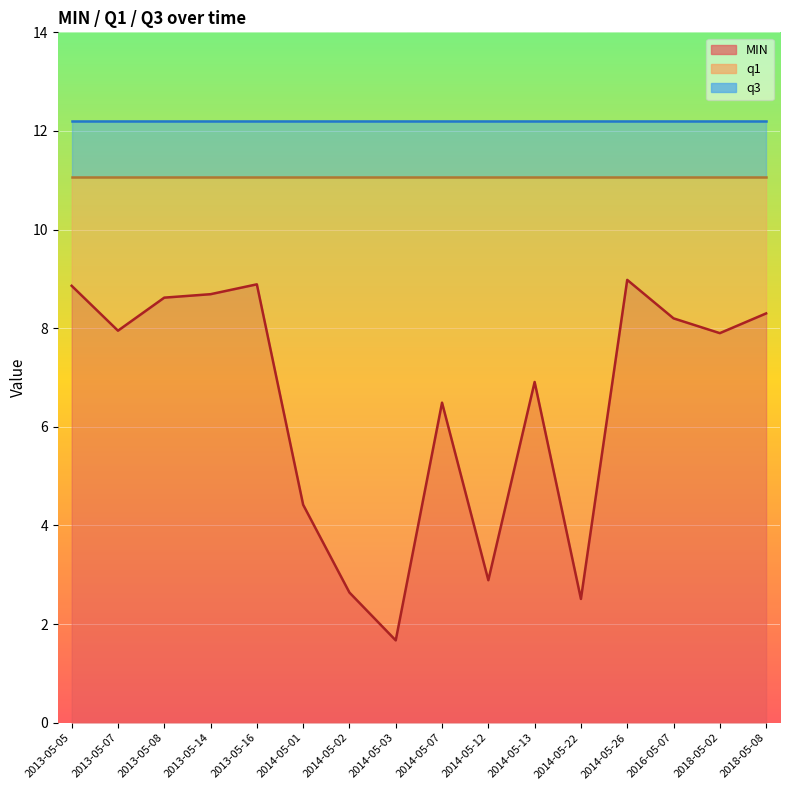

At which category does MIN line reach its first local valley?

2013-05-07